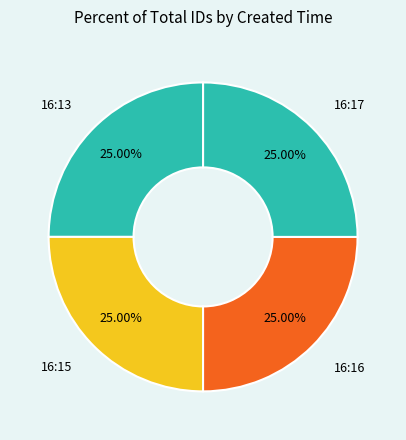

True or false: 16:17 accounts for 11% of the total.

False